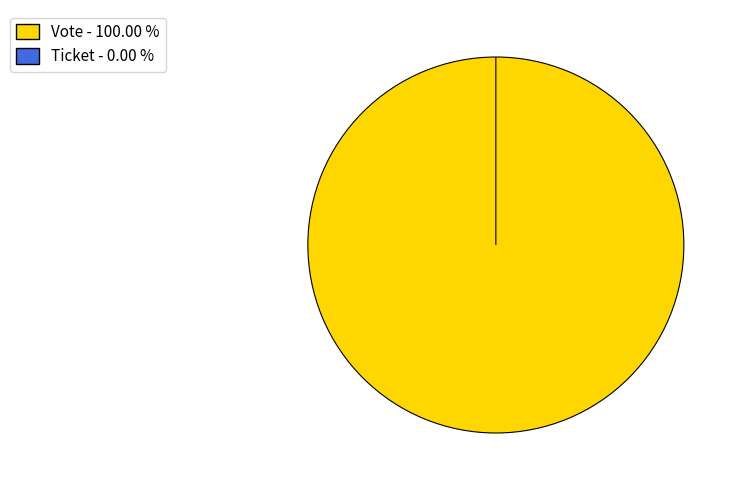

What is the smallest slice in the pie chart?

Ticket